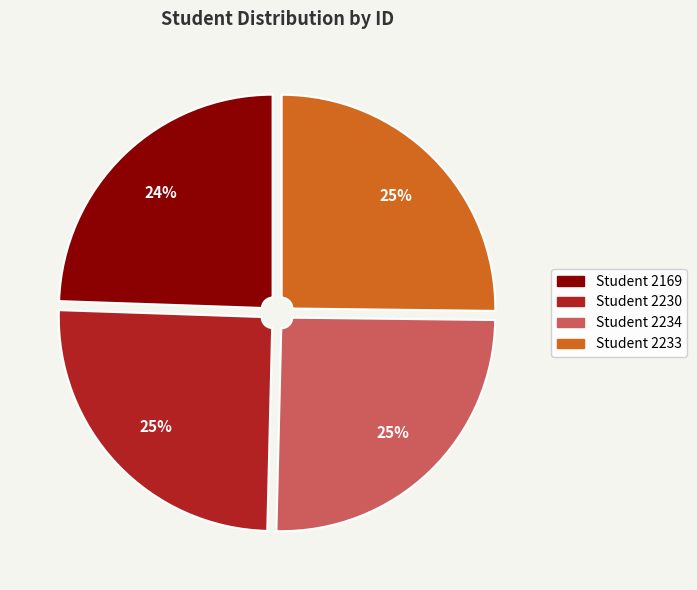

Is there a majority slice in this chart?

No